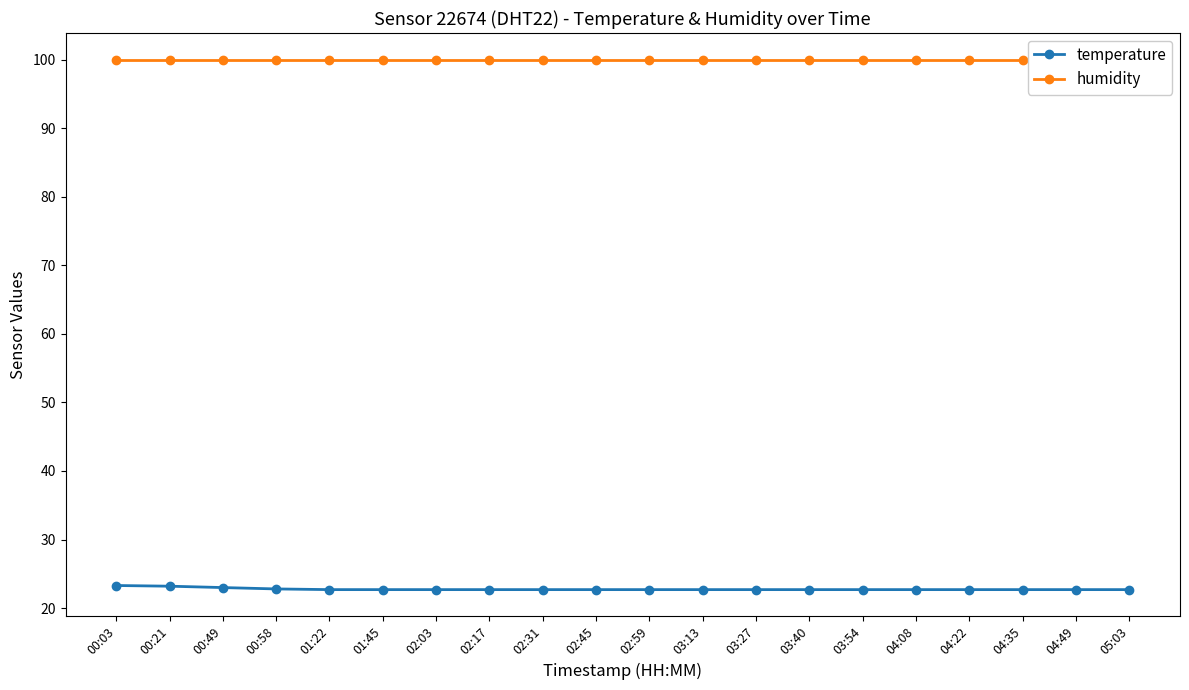

True or false: humidity has a value of 159.9 at 02:03.

False